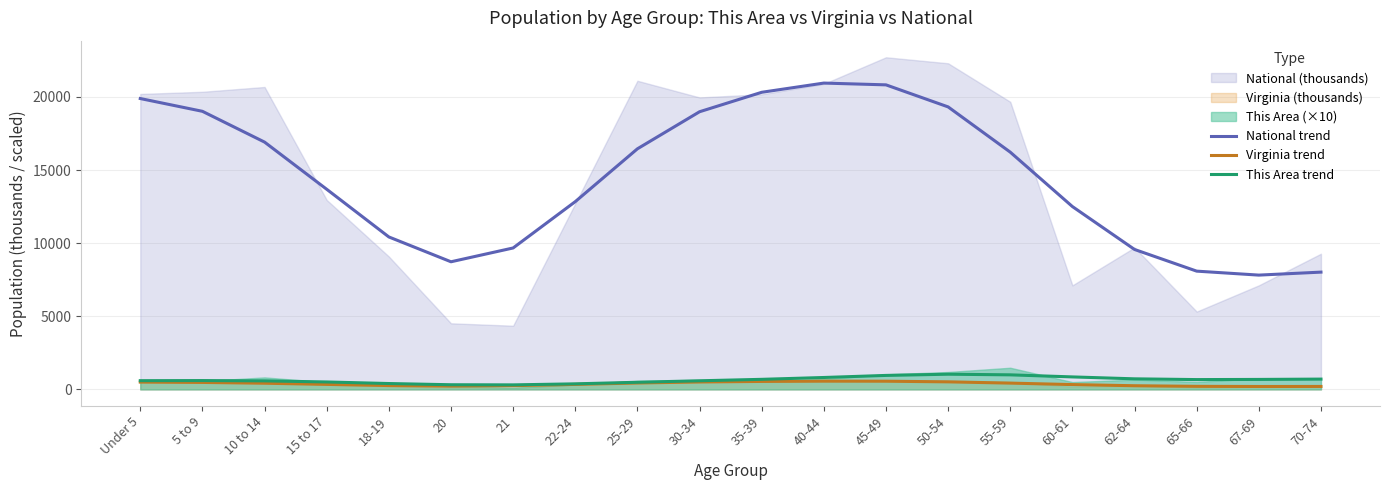

What is the sum of the National trend values at 15 to 17 and 55-59?

29904.8